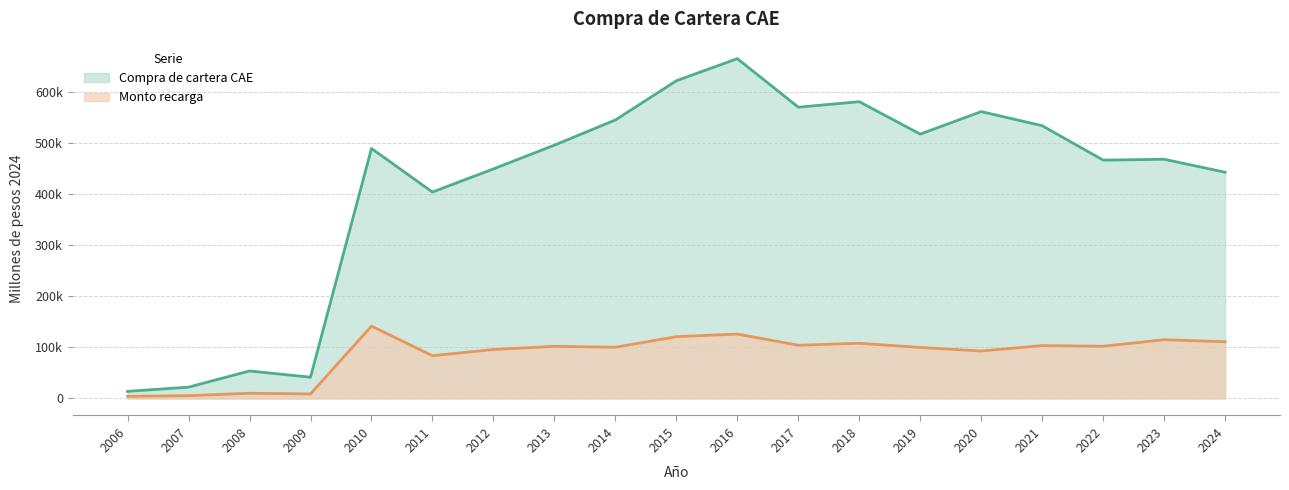

Which category has the highest value in the Compra de cartera CAE series?

2016